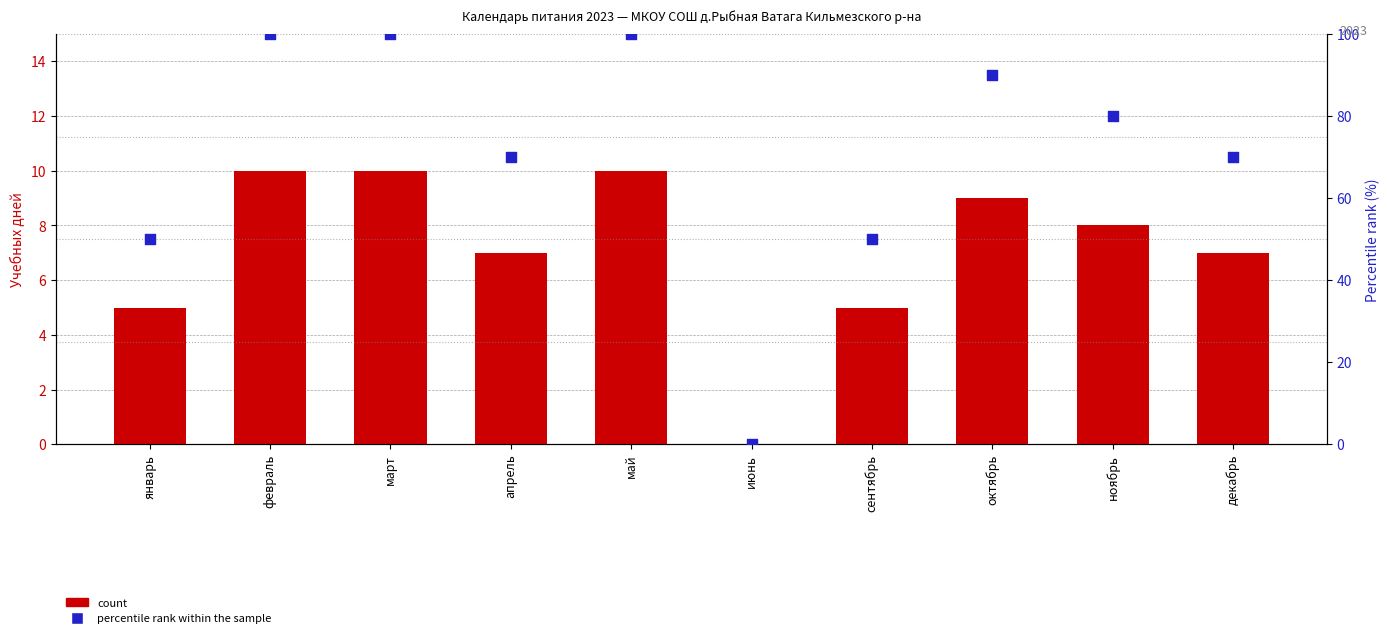

At how many categories does at least one series exceed 38?

9